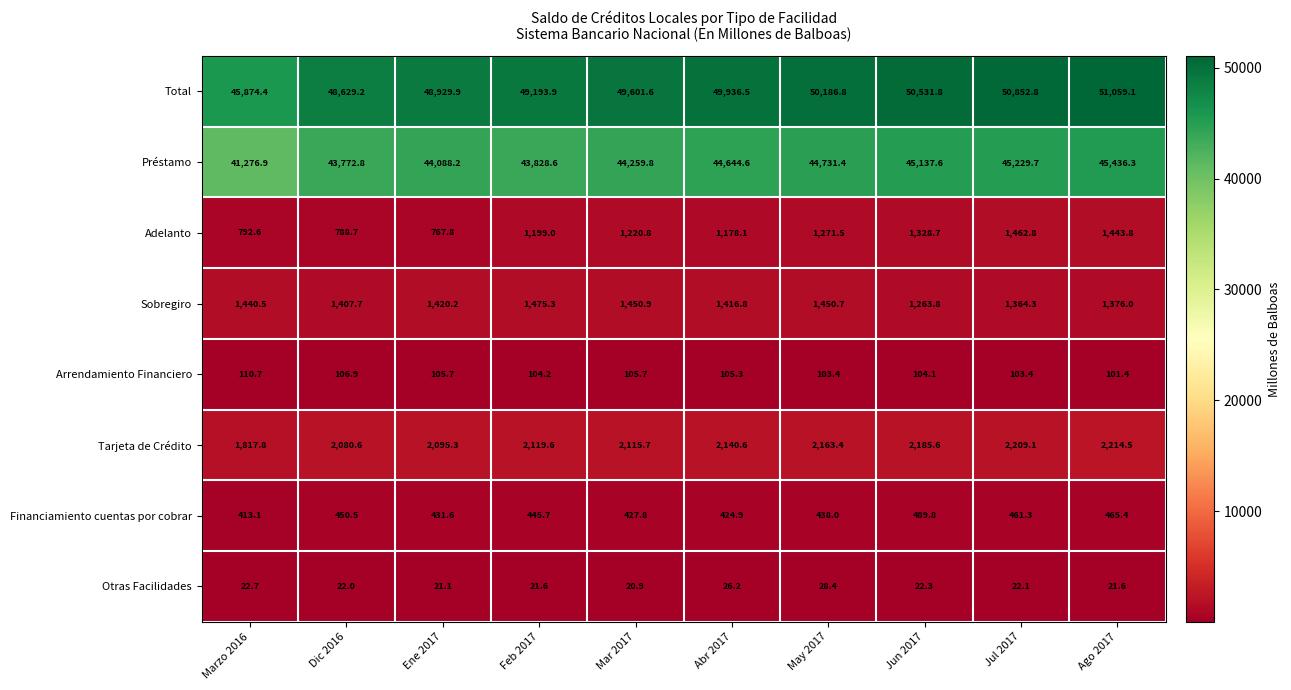

Rank the series by their maximum value, from highest to lowest.

Total, Préstamo, Tarjeta de Crédito, Sobregiro, Adelanto, Financiamiento cuentas por cobrar, Arrendamiento Financiero, Otras Facilidades